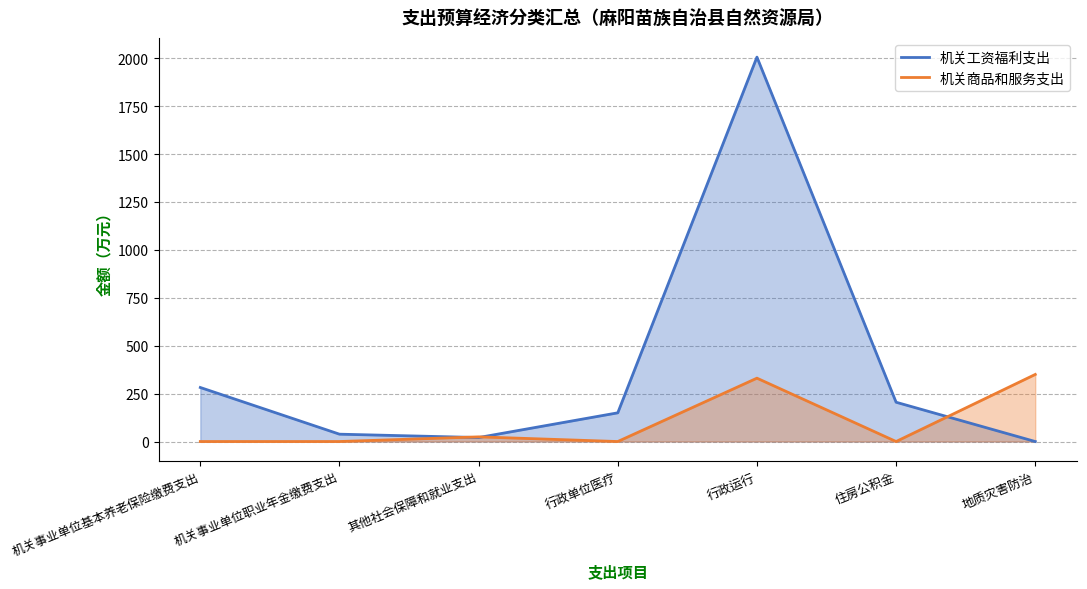

How many data points does each series have?

7